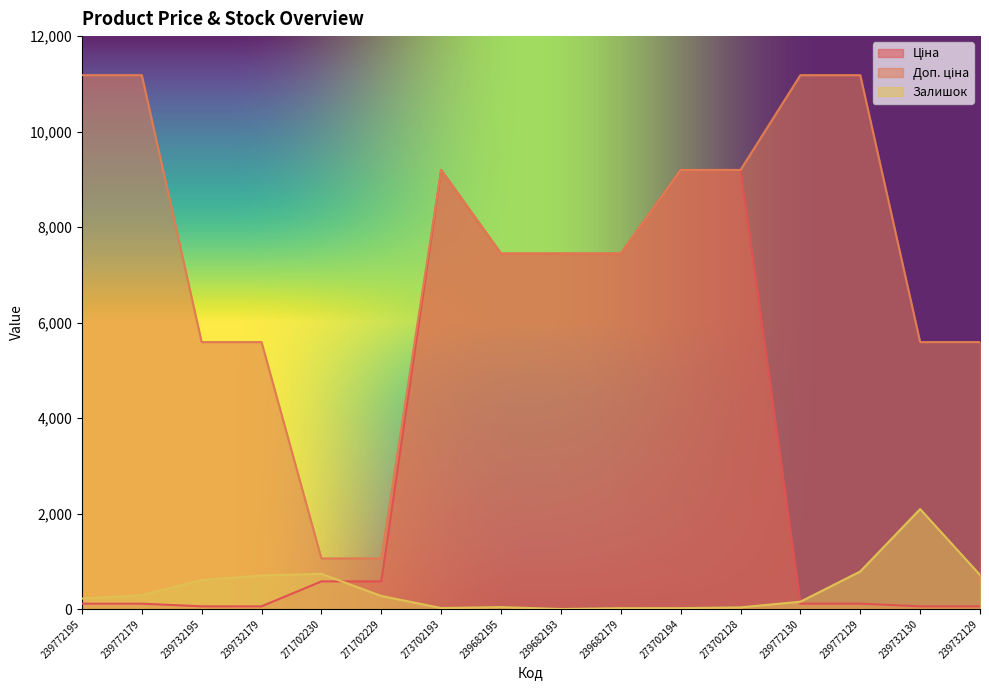

What is the spread (max minus min) of values at 239732129?

5535.1